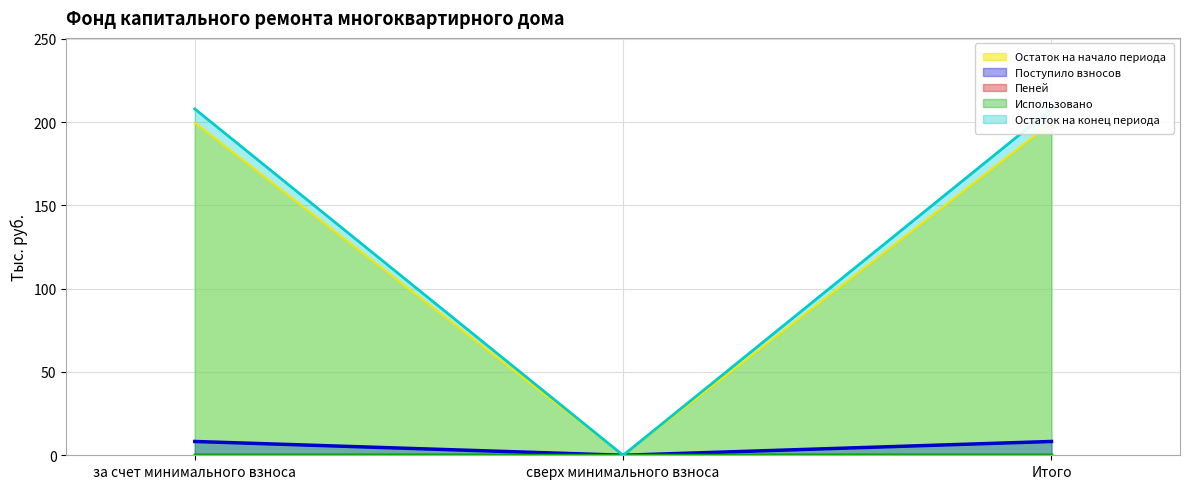

The value of Поступило взносов at сверх минимального взноса is 0.0. True or false?

True